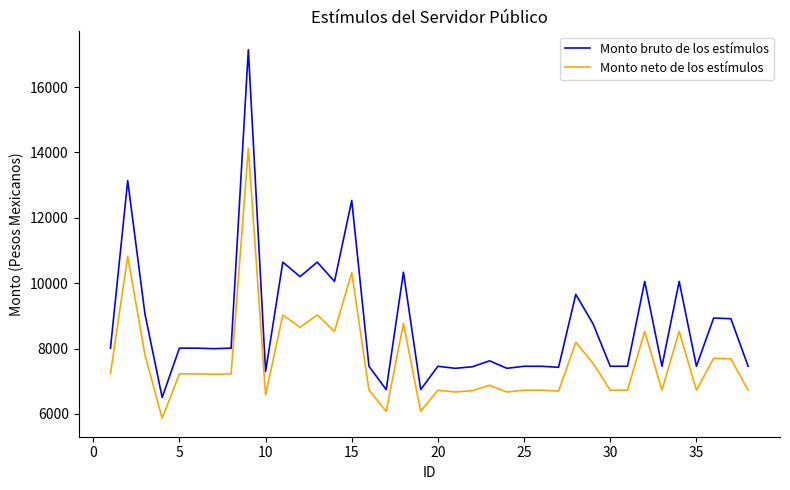

What is the average value of the Monto bruto de los estímulos series?

8732.0